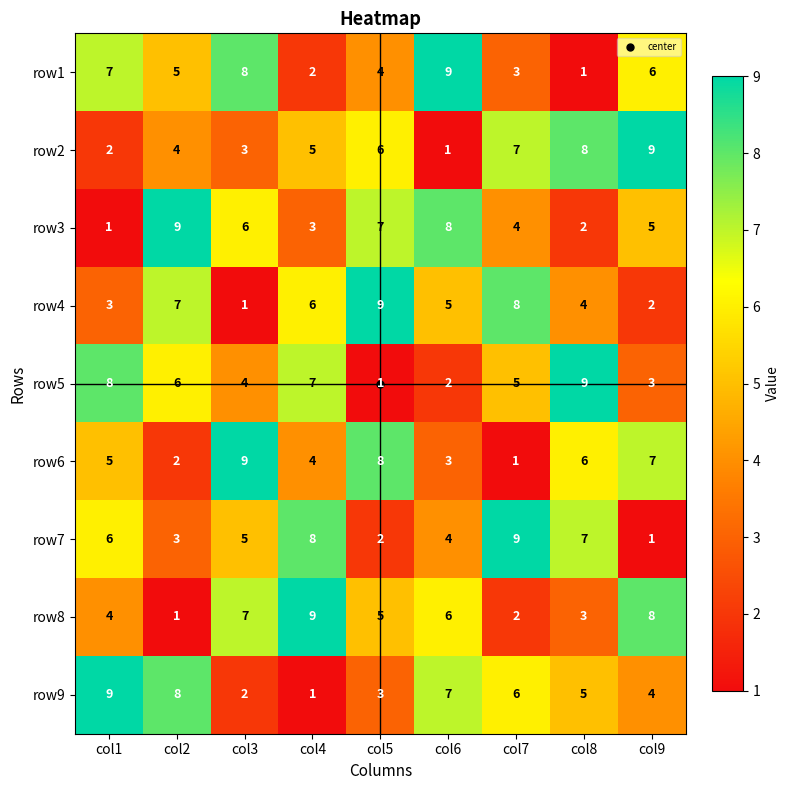

Which category has the highest value in the row1 series?

col6